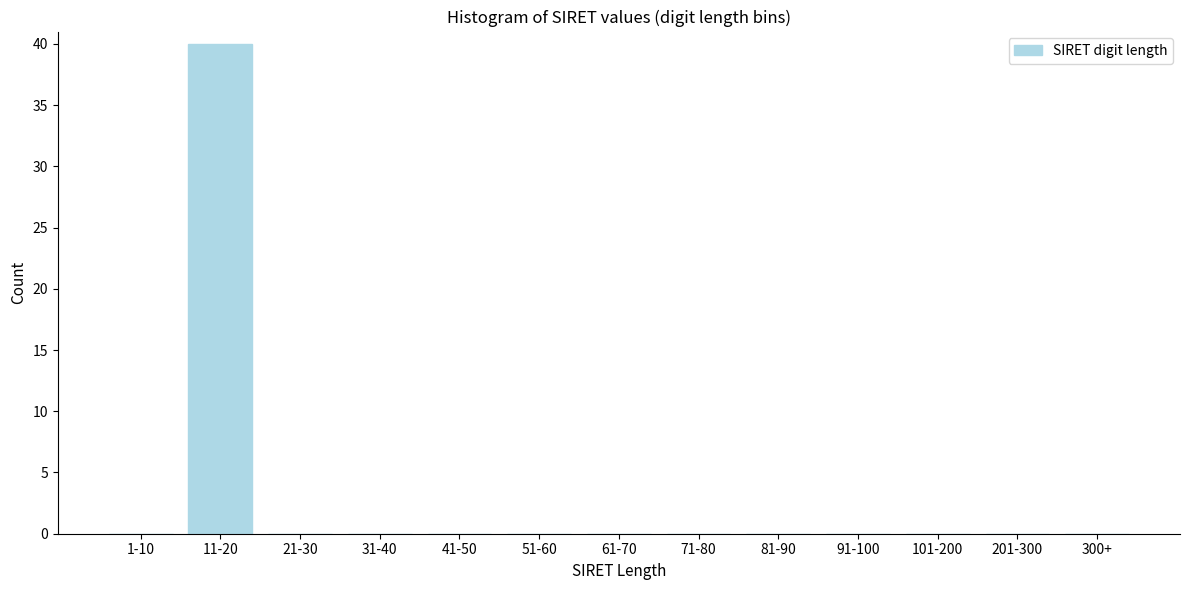

Reading right to left, transcribe all the data shown in this chart.

300+=0	201-300=0	101-200=0	91-100=0	81-90=0	71-80=0	61-70=0	51-60=0	41-50=0	31-40=0	21-30=0	11-20=40	1-10=0